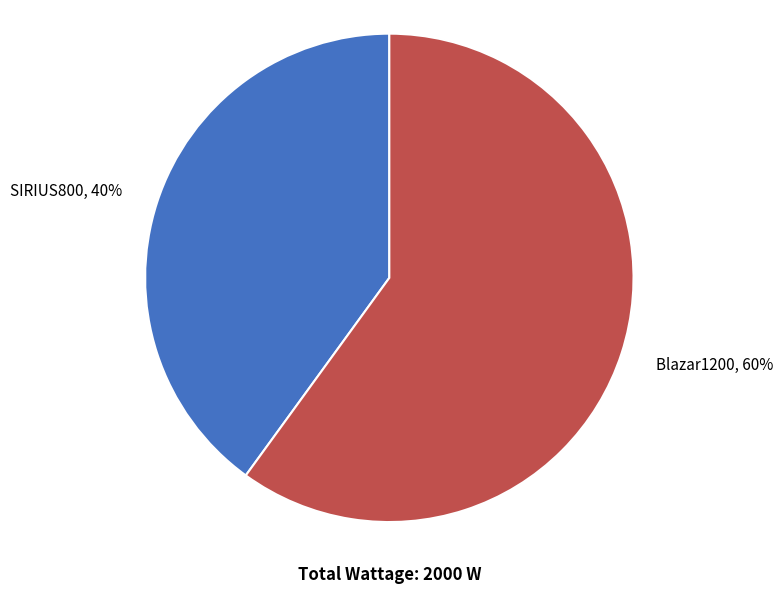

Is there any slice that represents more than half of the pie?

Yes